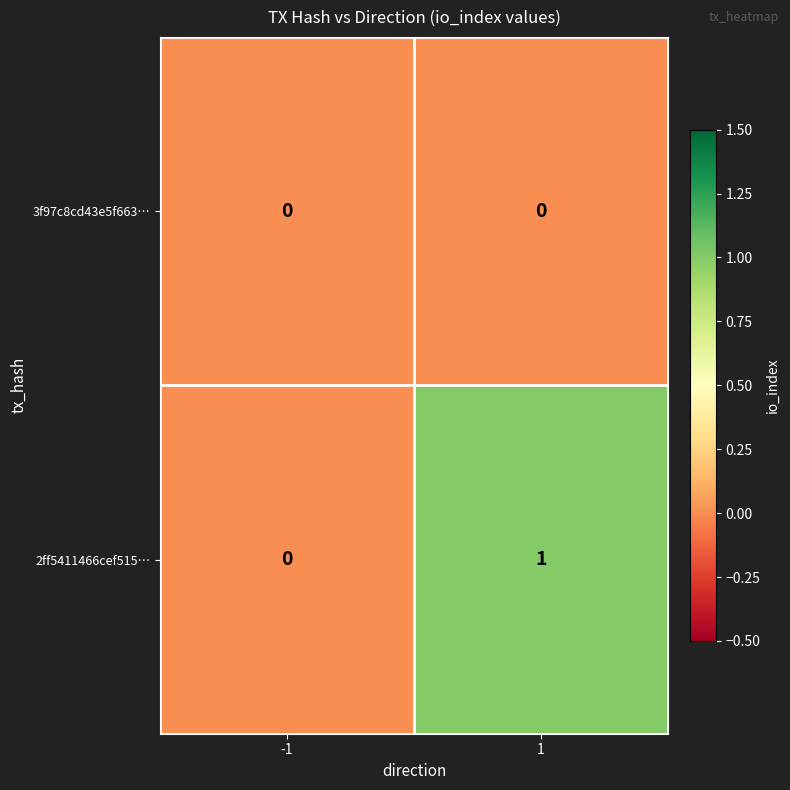

Count the number of data series in this chart.

2